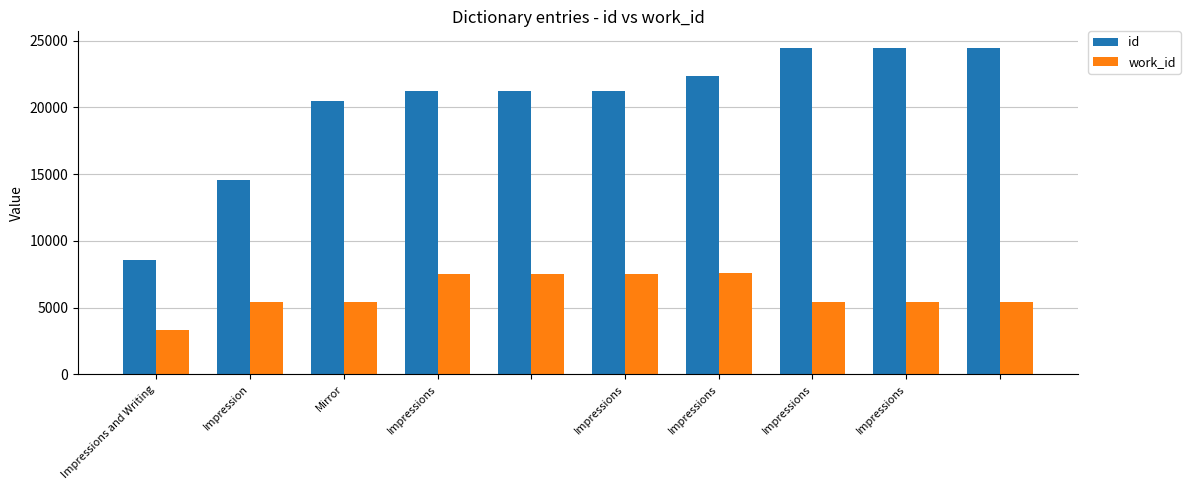

Which series has the largest total across all categories?

id